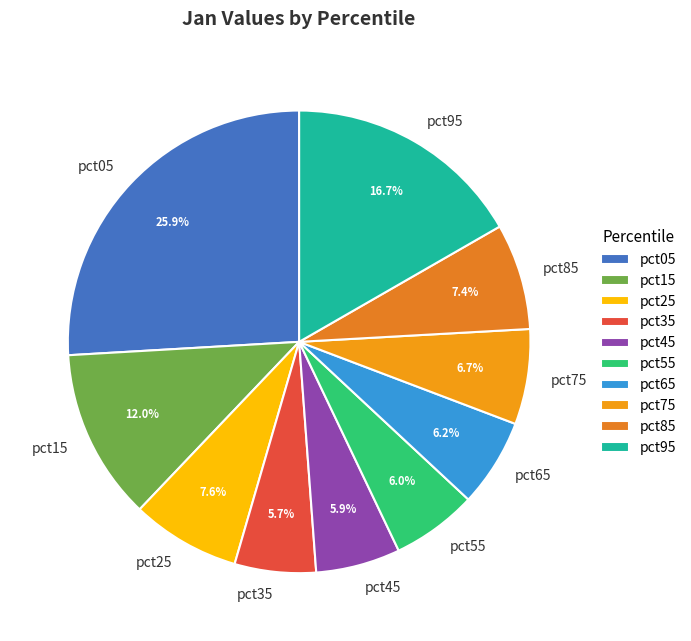

Combined, what portion of the pie is pct95 and pct65?

22.9%